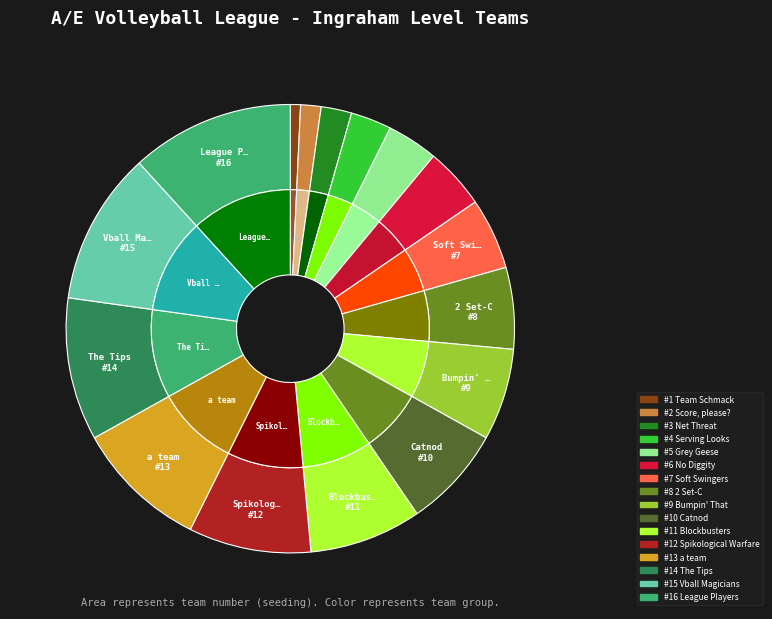

Which category has the smallest portion of the pie?

Team Schmack